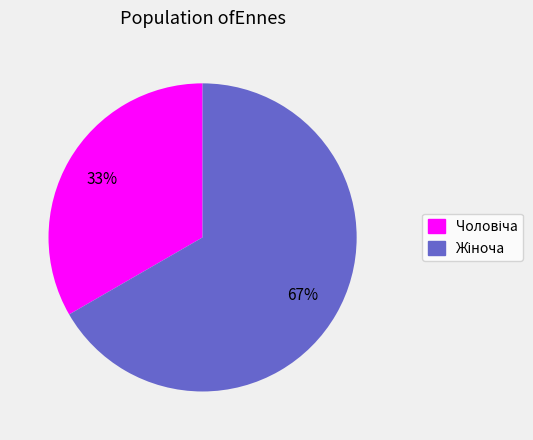

Is there a majority slice in this chart?

Yes